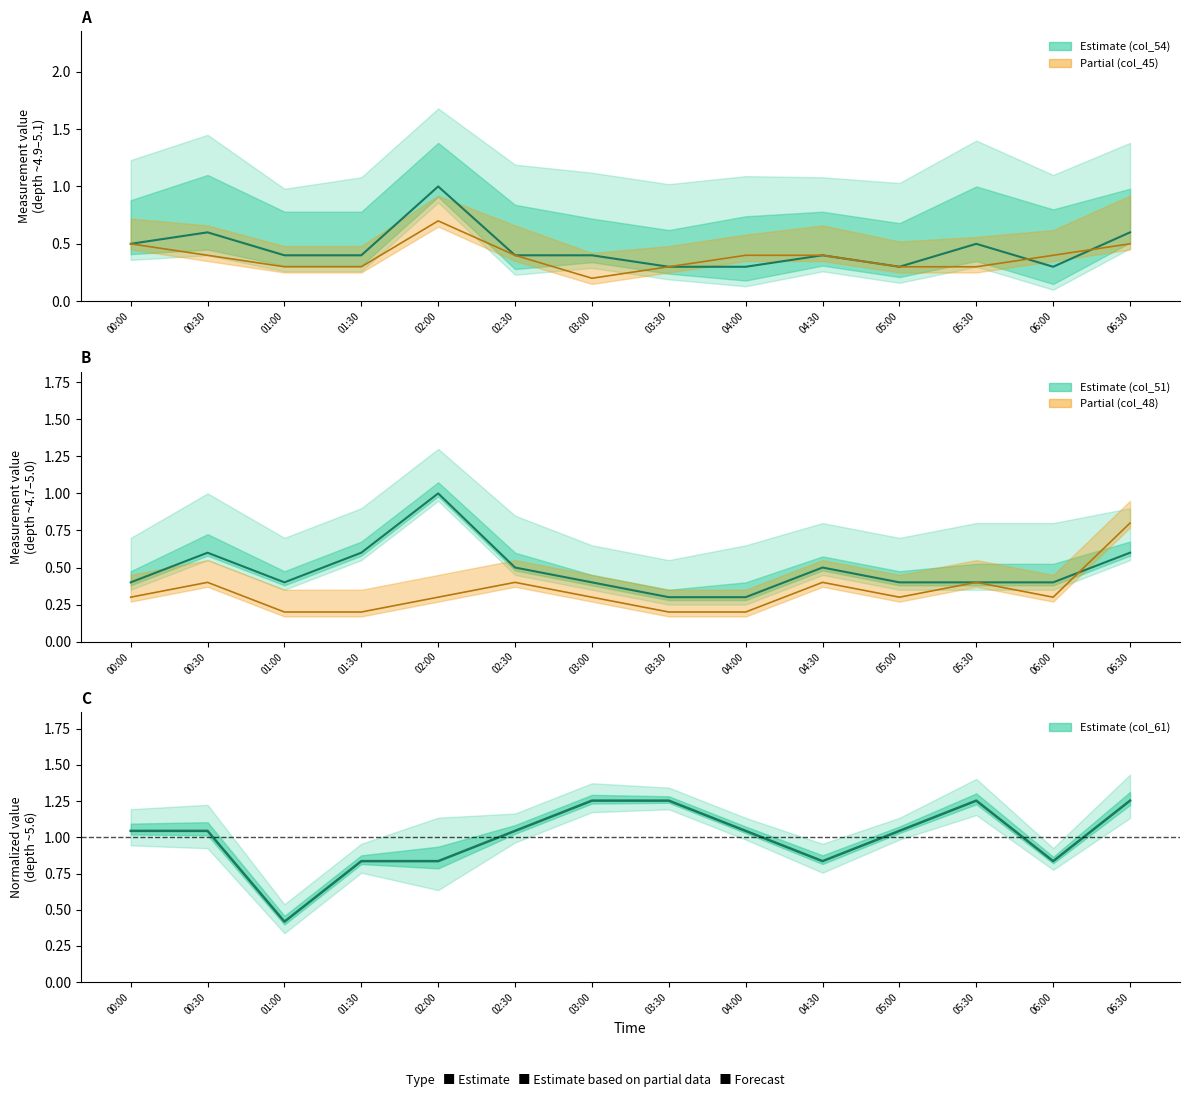

Rank the series by their maximum value, from lowest to highest.

col_45 (center), col_48 (center), col_54 (center), col_51 (center), col_61 (center)